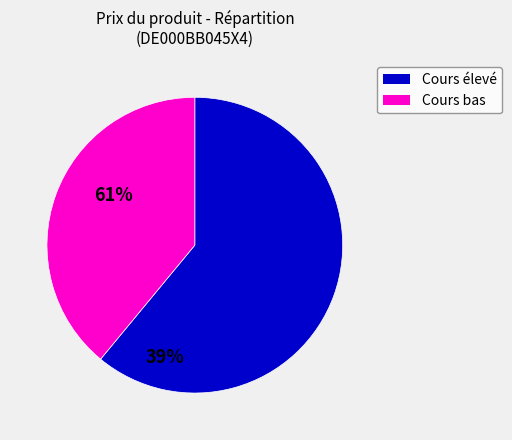

How many segments does this pie chart have?

2